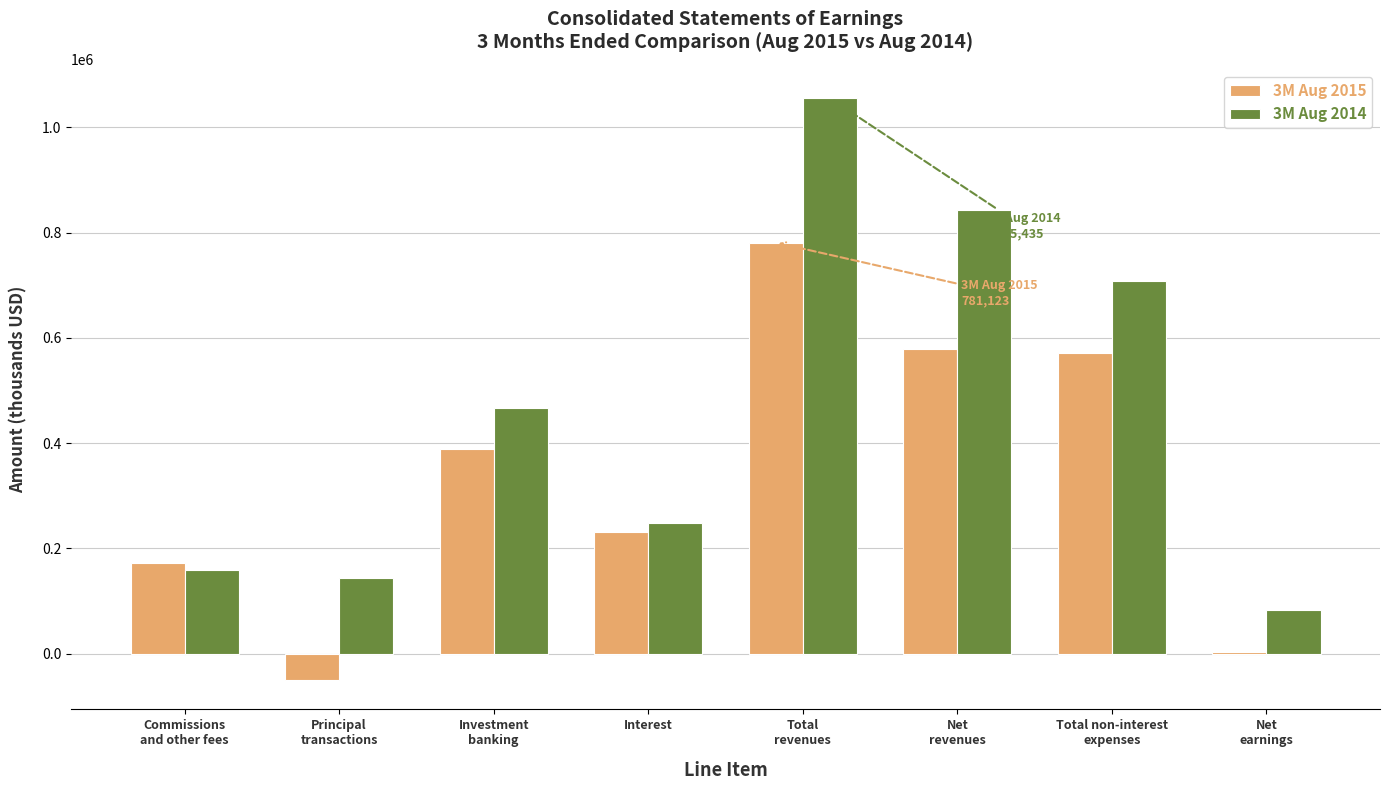

What is the sum of the 3M Aug 2014 values at Total
revenues and Total non-interest
expenses?

1763109